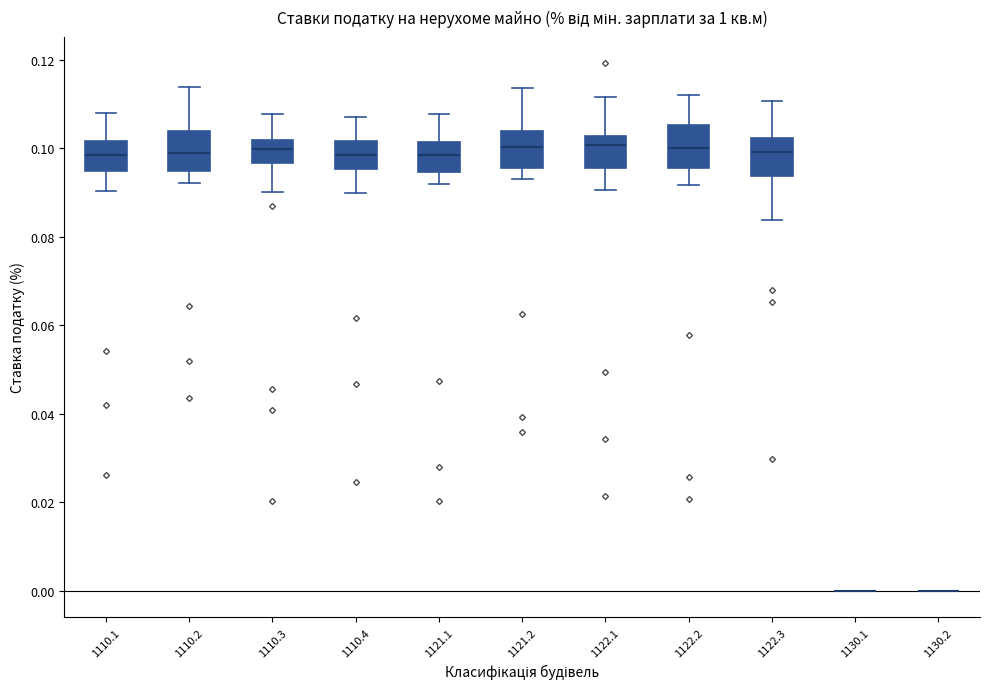

Reading left to right, read every box against the y-axis: the position of its median line, the range the box covers, and the ends of its whiskers. The values are not printed on the chart, so give them approximately, as read against the axis.

1110.1: median 0.098, box 0.094 to 0.102, whiskers 0.090 to 0.108
1110.2: median 0.098, box 0.094 to 0.104, whiskers 0.092 to 0.114
1110.3: median 0.100, box 0.096 to 0.102, whiskers 0.090 to 0.108
1110.4: median 0.098, box 0.096 to 0.102, whiskers 0.090 to 0.108
1121.1: median 0.098, box 0.094 to 0.102, whiskers 0.092 to 0.108
1121.2: median 0.100, box 0.096 to 0.104, whiskers 0.092 to 0.114
1122.1: median 0.100, box 0.096 to 0.102, whiskers 0.090 to 0.112
1122.2: median 0.100, box 0.096 to 0.106, whiskers 0.092 to 0.112
1122.3: median 0.100, box 0.094 to 0.102, whiskers 0.084 to 0.110
1130.1: box collapsed to a line at 0.000, whiskers 0.000 to 0.000
1130.2: box collapsed to a line at 0.000, whiskers 0.000 to 0.000